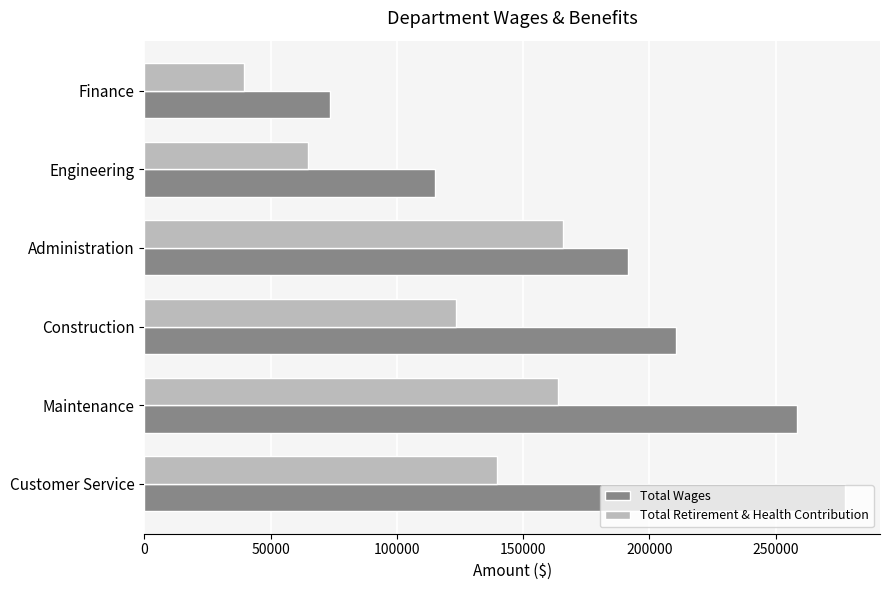

What is the maximum value shown in the chart?

277488